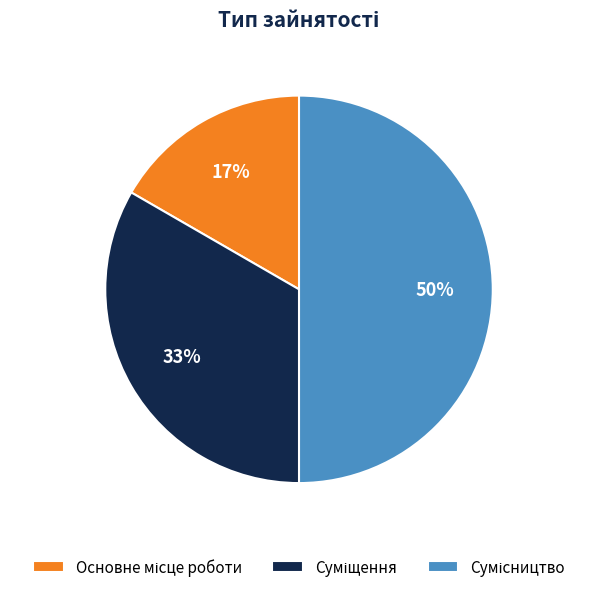

To the nearest percent, what is the average slice percentage?

33%